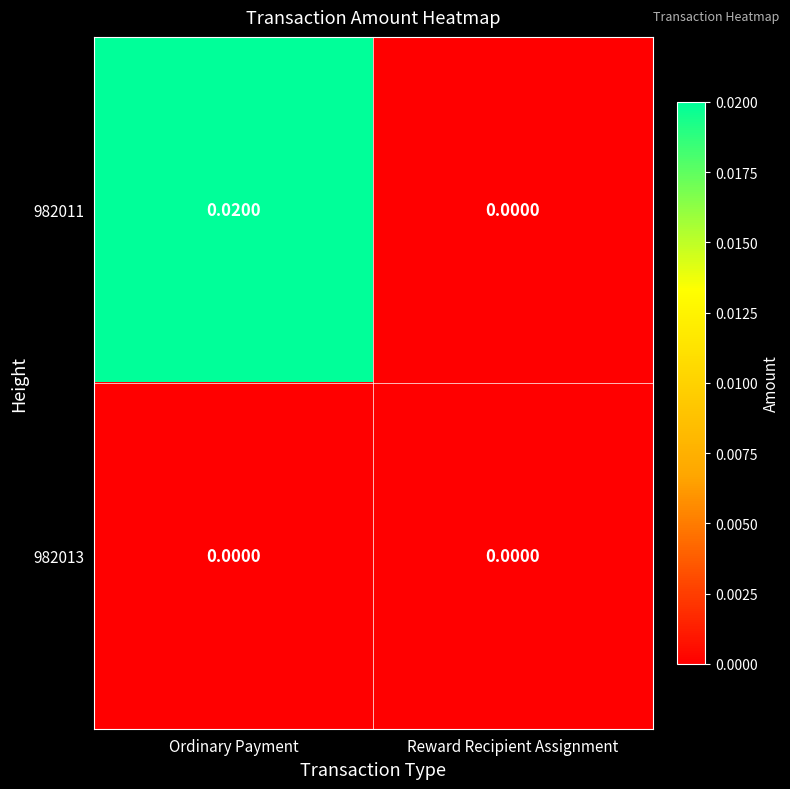

Rank the series by their average value, from lowest to highest.

982013, 982011